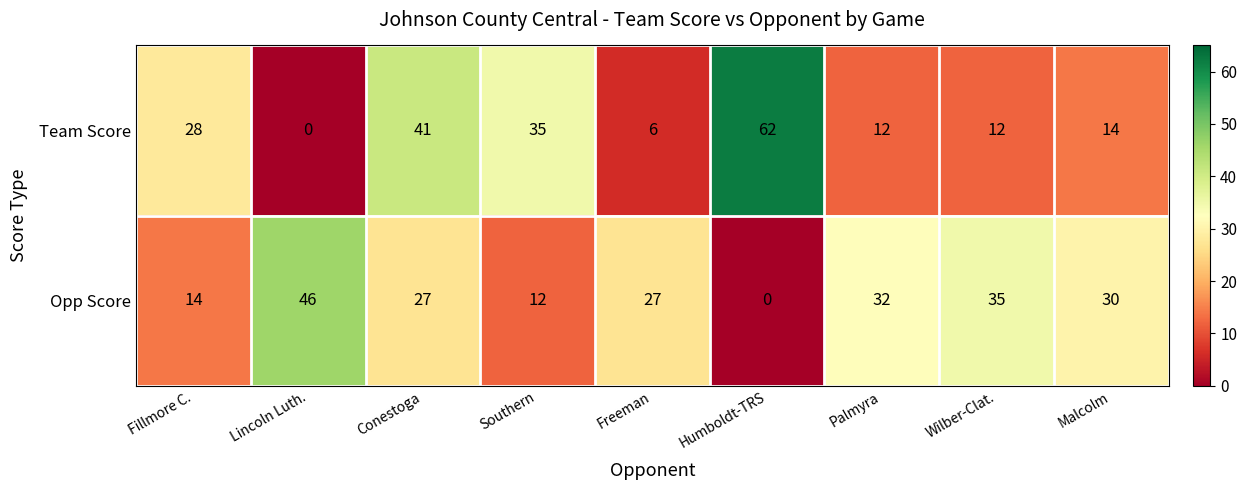

Which category has the highest value across all series?

Humboldt-TRS